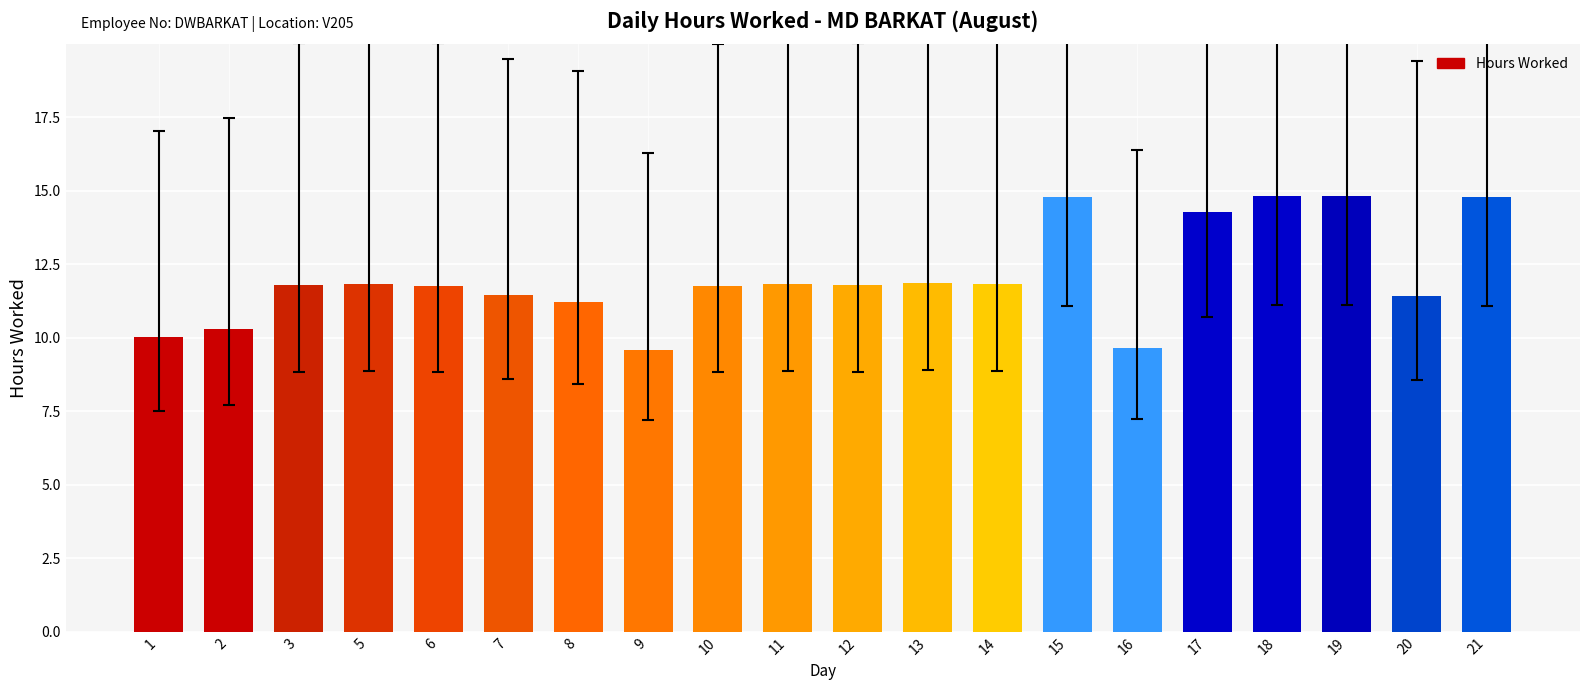

What is the smallest value displayed?

9.6